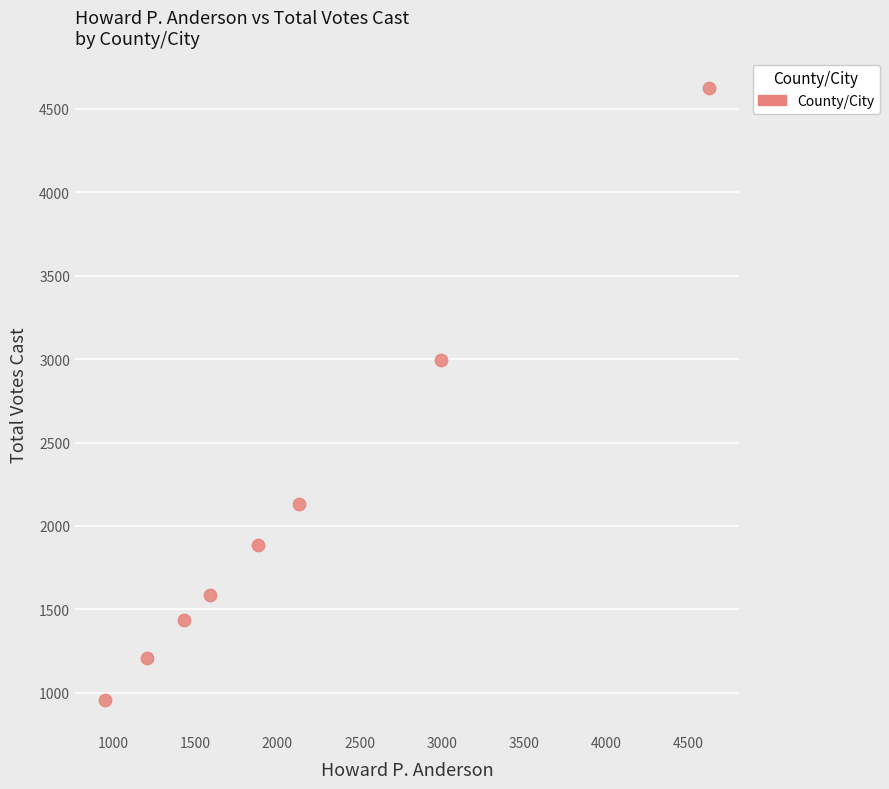

What is the range of X values (max minus min)?

3670